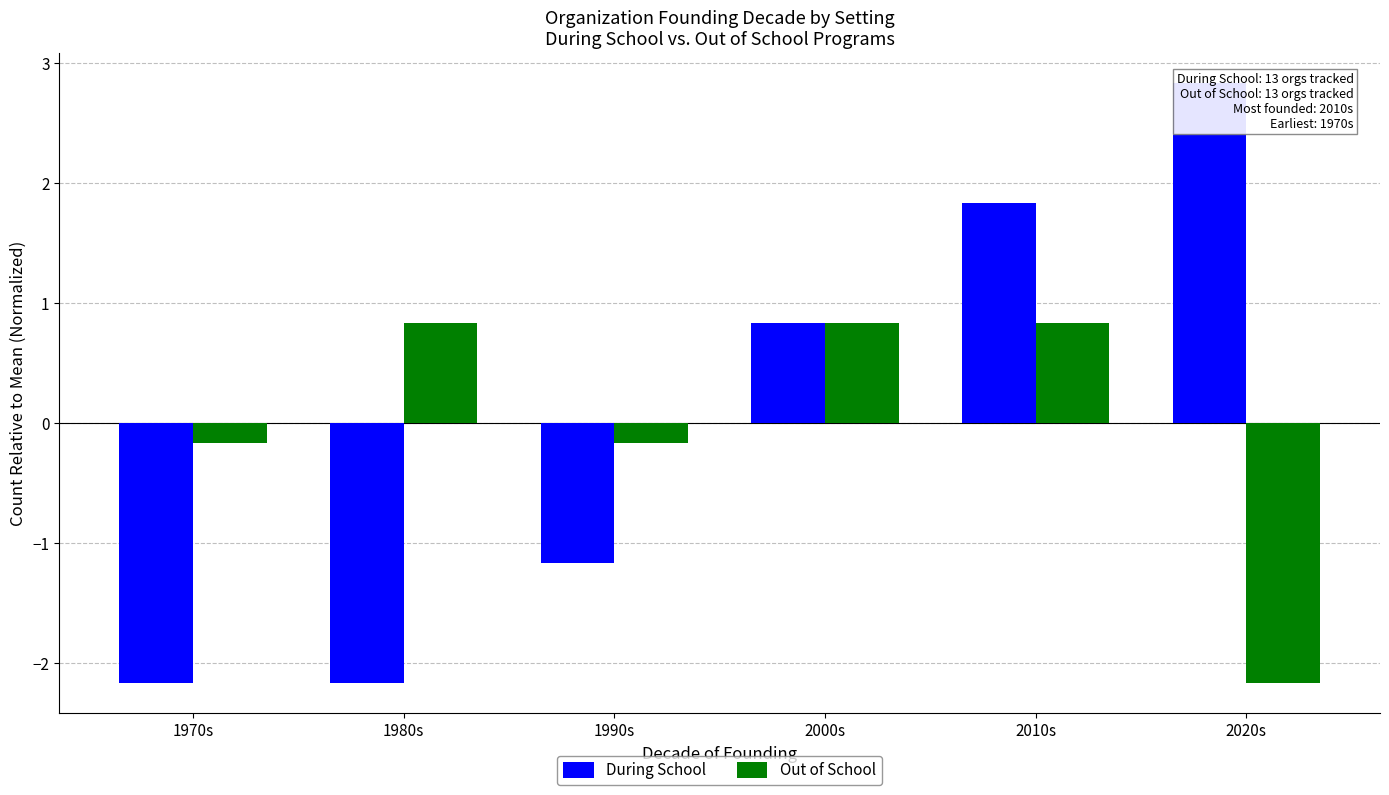

Which series has the widest spread of values?

During School